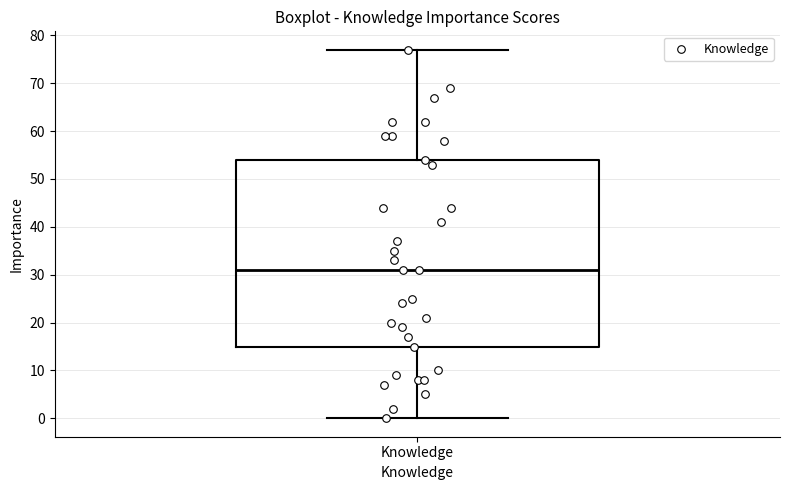

Where is the upper edge of the box for Knowledge on the y-axis? The values are not printed on the chart, so give them approximately, as read against the axis.

54